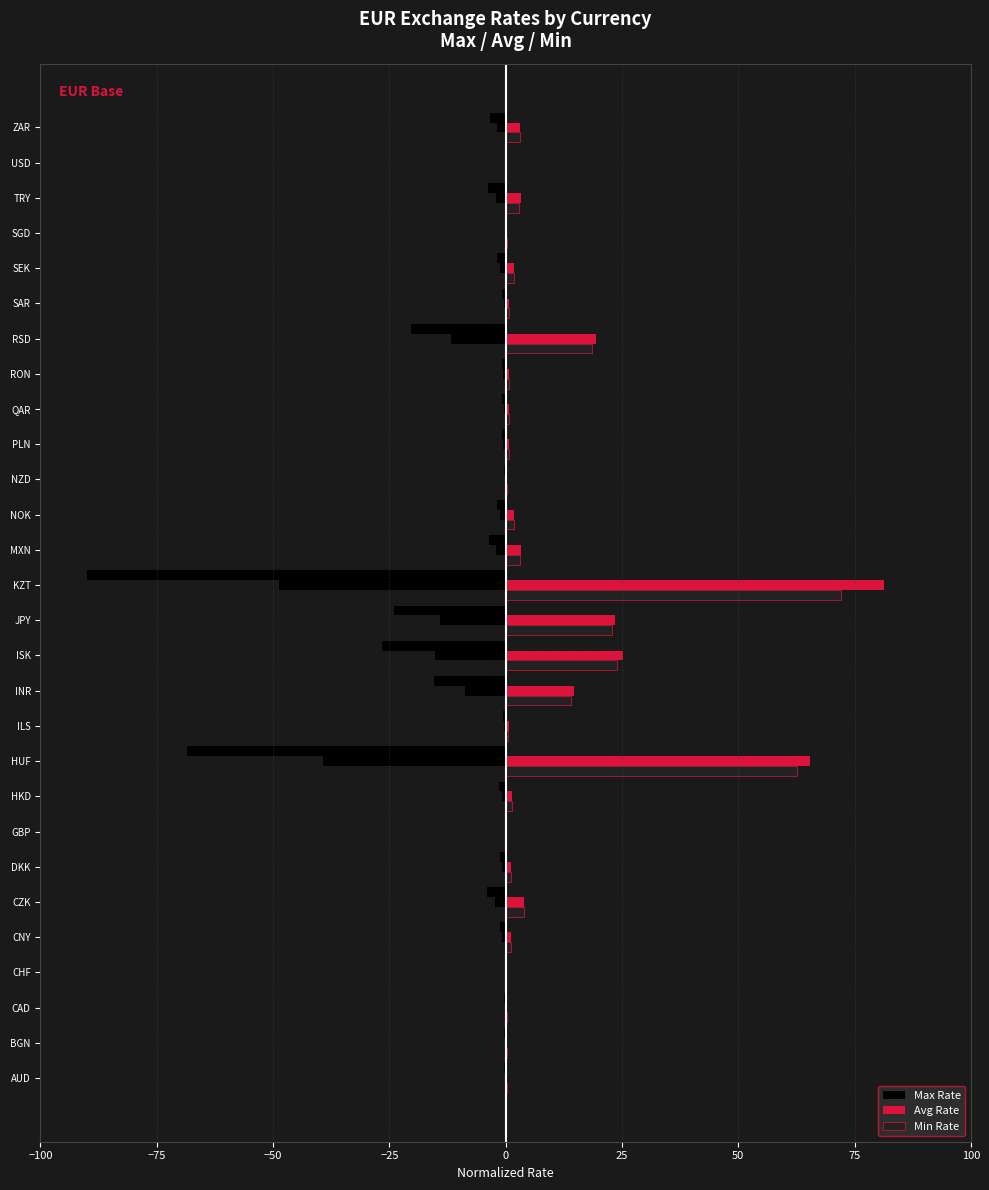

What is the approximate value of Min Rate at HUF?

62.6